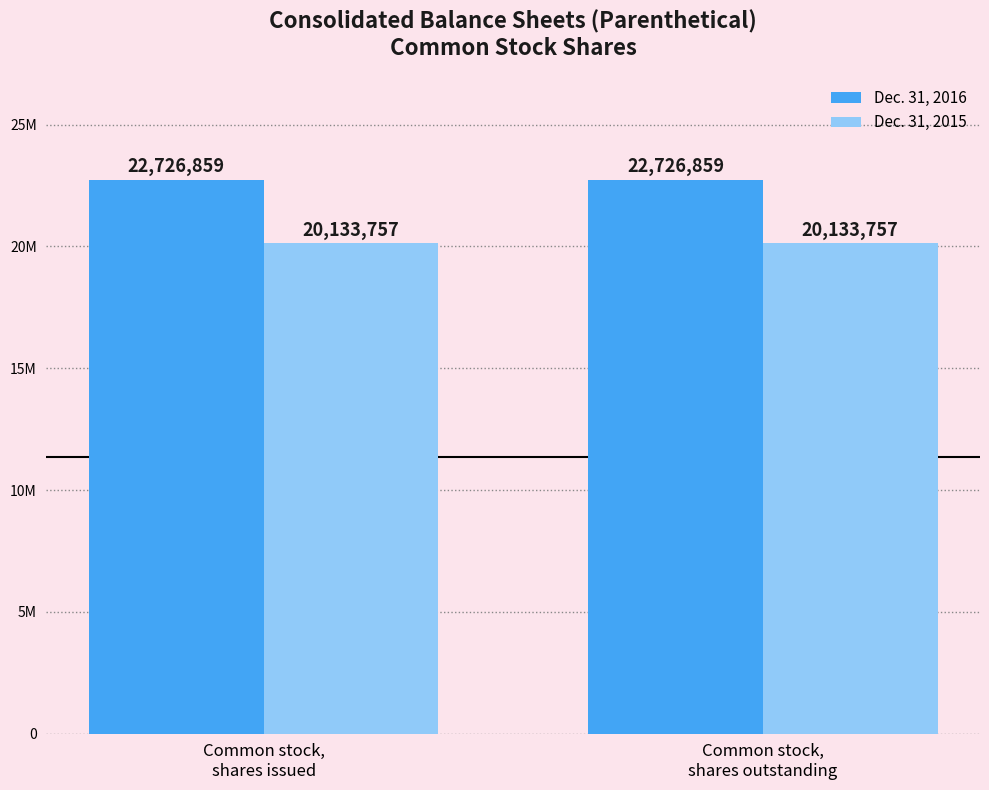

Rank the series by their average value, from highest to lowest.

Dec. 31, 2016, Dec. 31, 2015